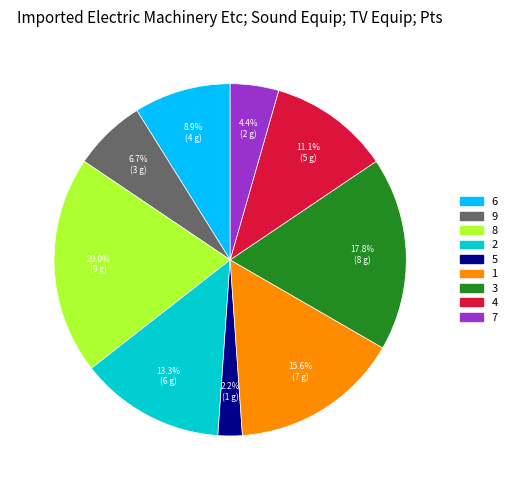

Does 7 represent more than half of the total?

No